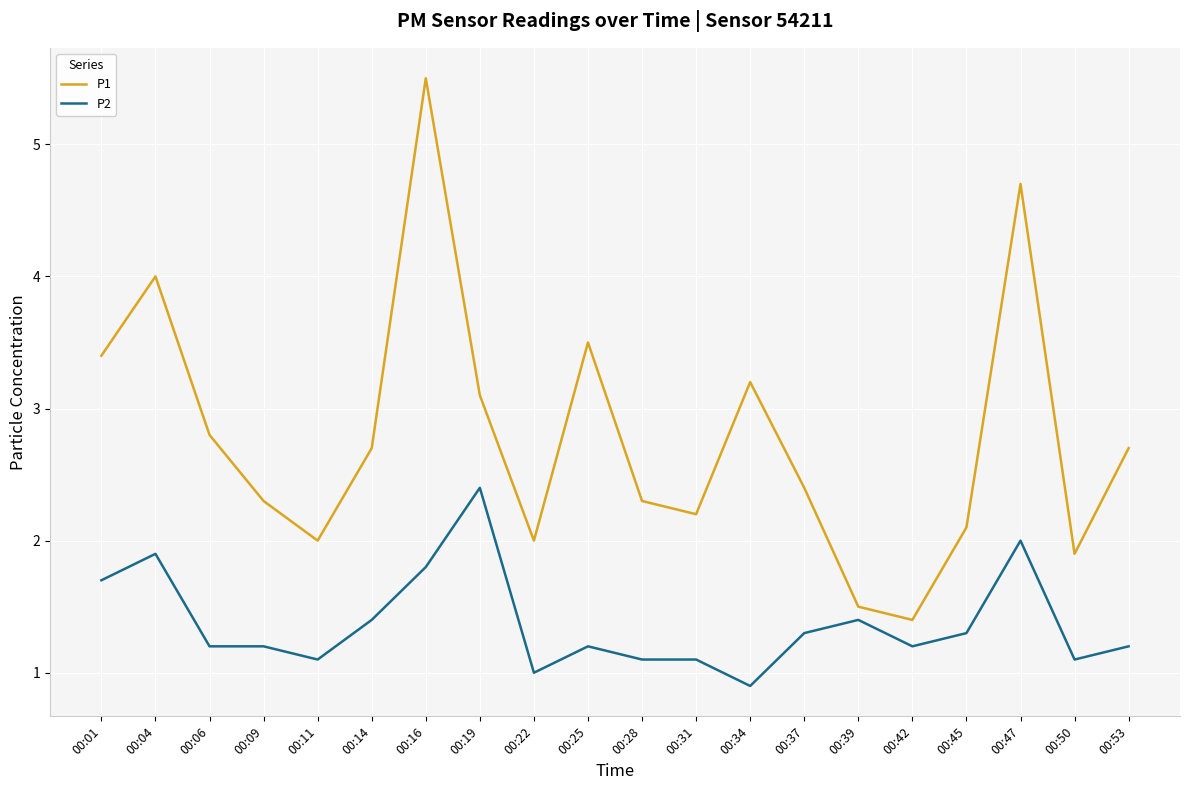

The P2 series shows 0.9 at 00:34. True or false?

True